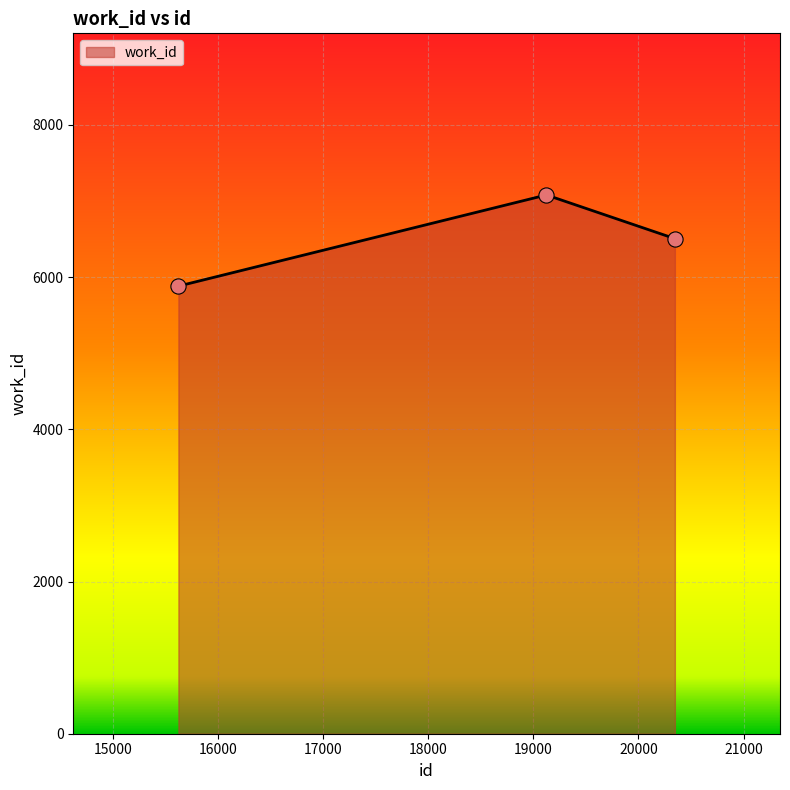

What is the maximum value shown in the chart?

7080